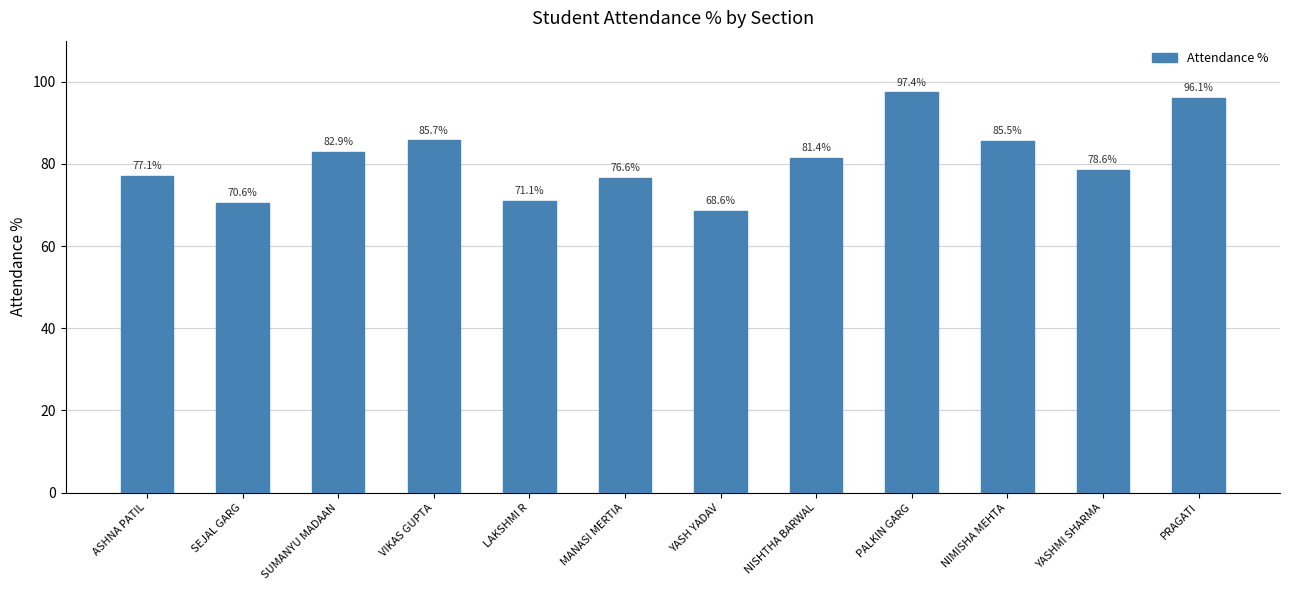

Reading left to right, list all the values displayed in this chart.

ASHNA PATIL=77.1	SEJAL GARG=70.6	SUMANYU MADAAN=82.9	VIKAS GUPTA=85.7	LAKSHMI R=71.1	MANASI MERTIA=76.6	YASH YADAV=68.6	NISHTHA BARWAL=81.4	PALKIN GARG=97.4	NIMISHA MEHTA=85.5	YASHMI SHARMA=78.6	PRAGATI=96.1